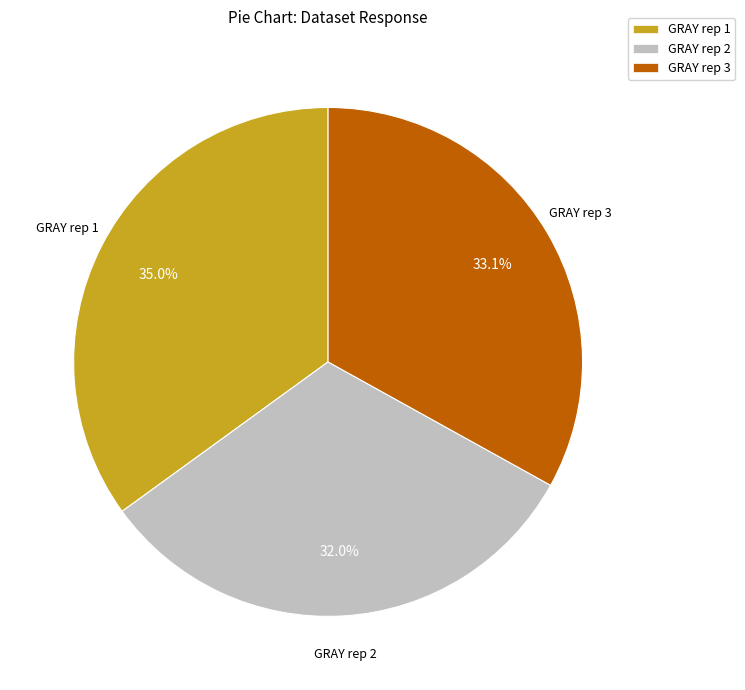

Which category has the biggest portion of the pie?

GRAY rep 1